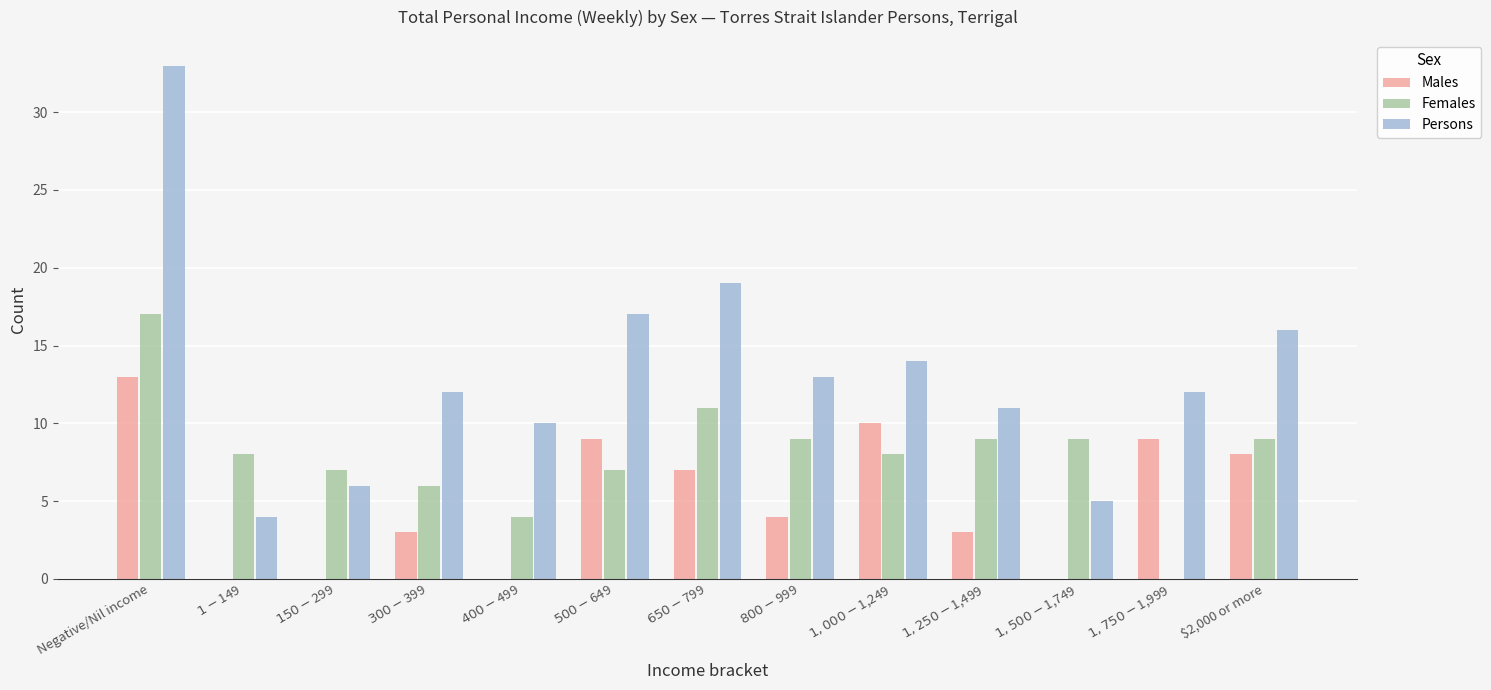

What are all the series names shown in the legend?

Males, Females, Persons